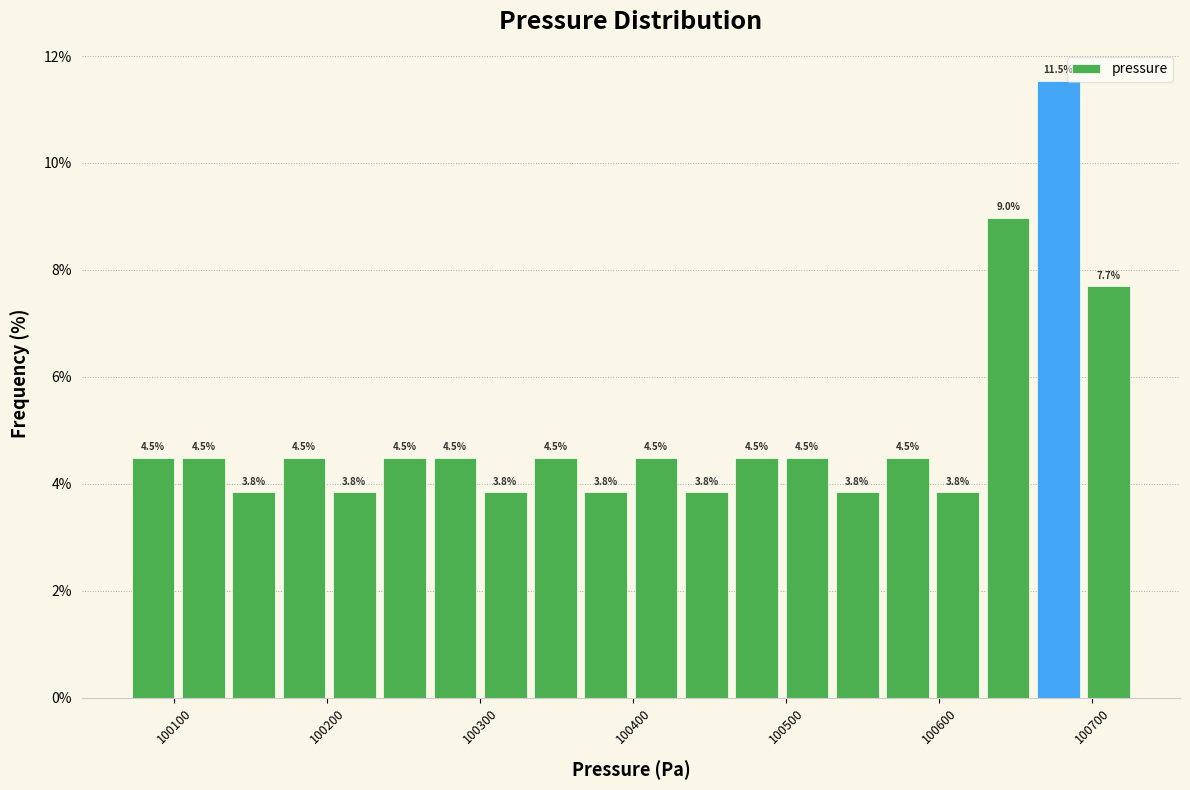

Read against the x-axis, roughly where is the centre of the tallest bar?

100680